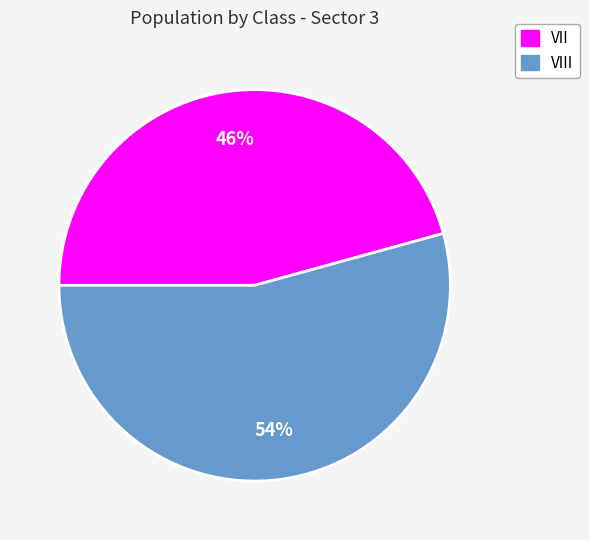

How many segments does this pie chart have?

2